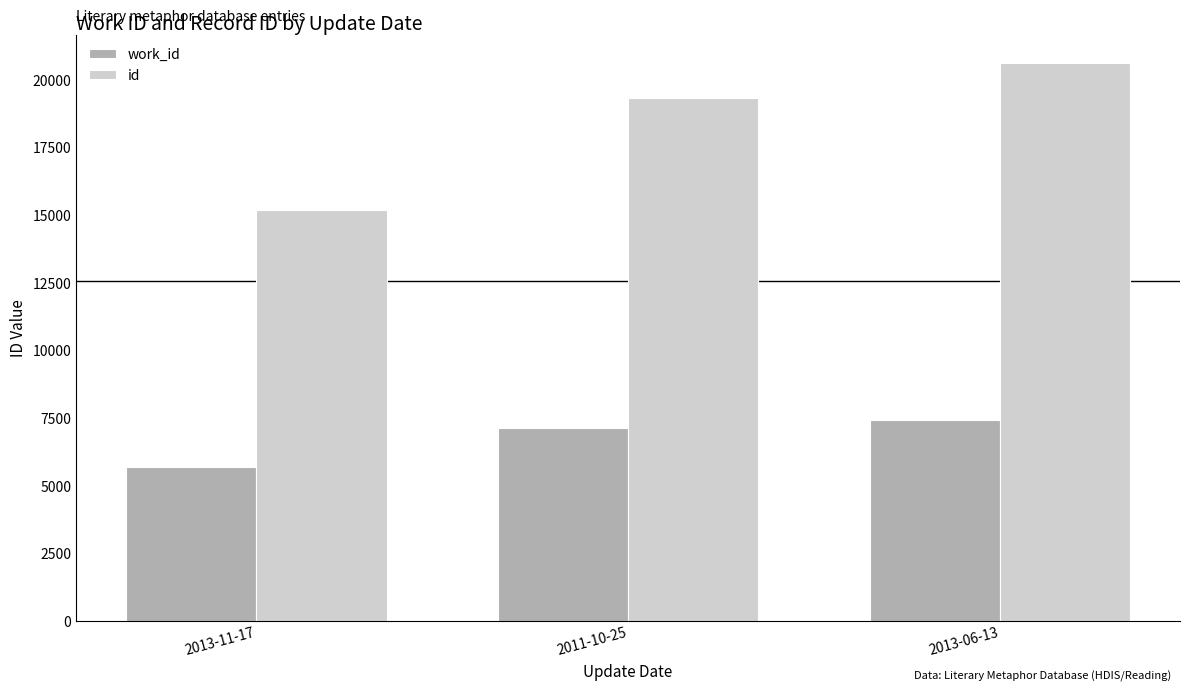

What is the value of the id bar at the 2nd from the left?

19290